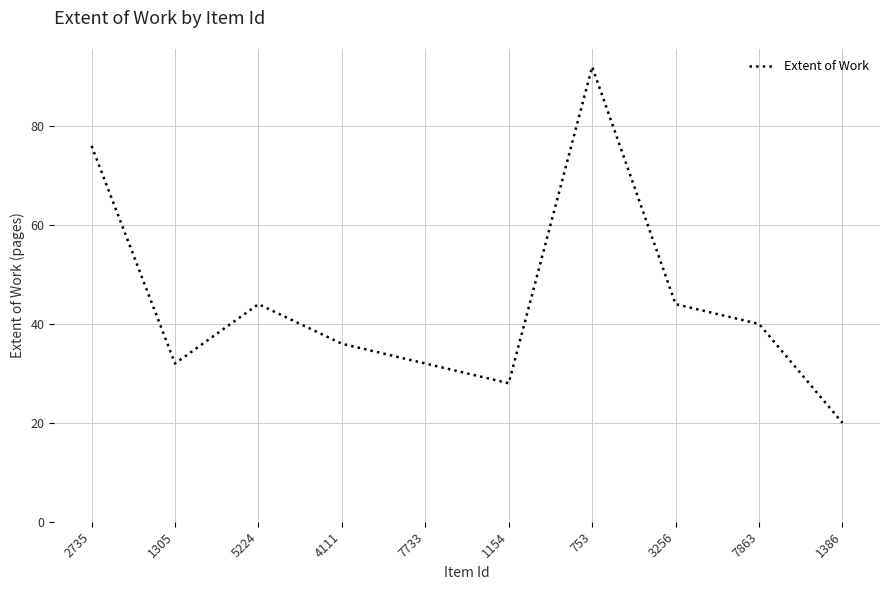

What position from the left is 1154?

6